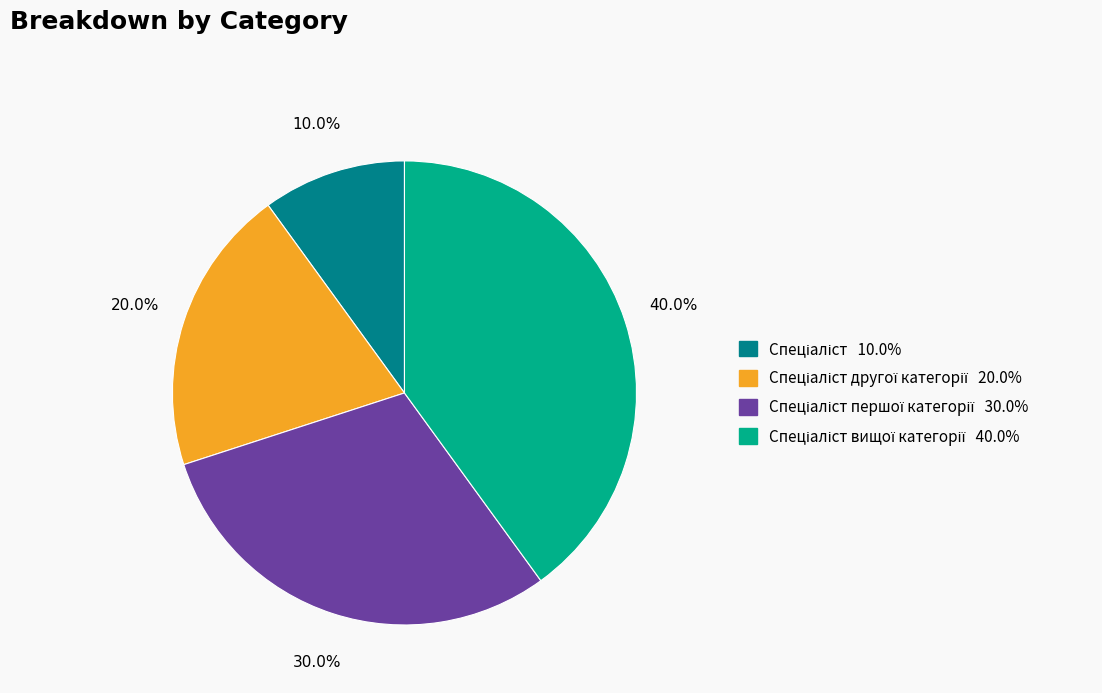

Is there a majority slice in this chart?

No